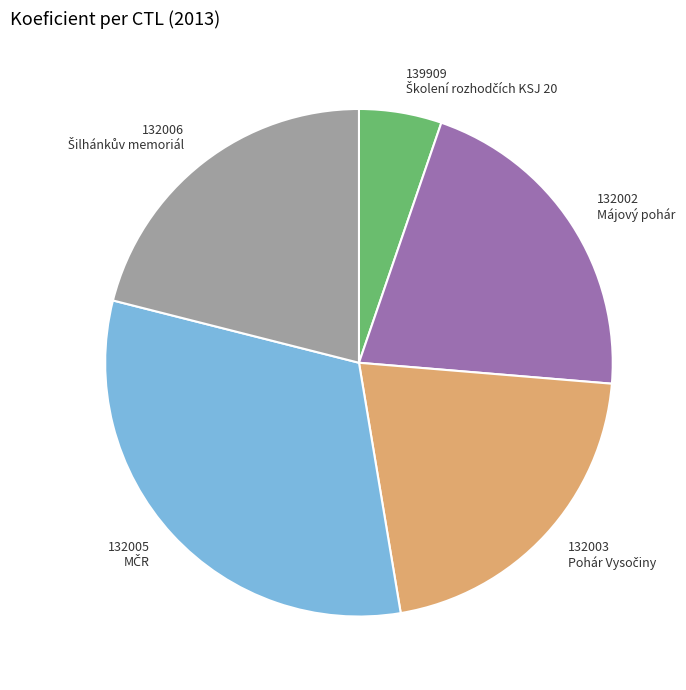

True or false: 139909 accounts for 5% of the total.

True